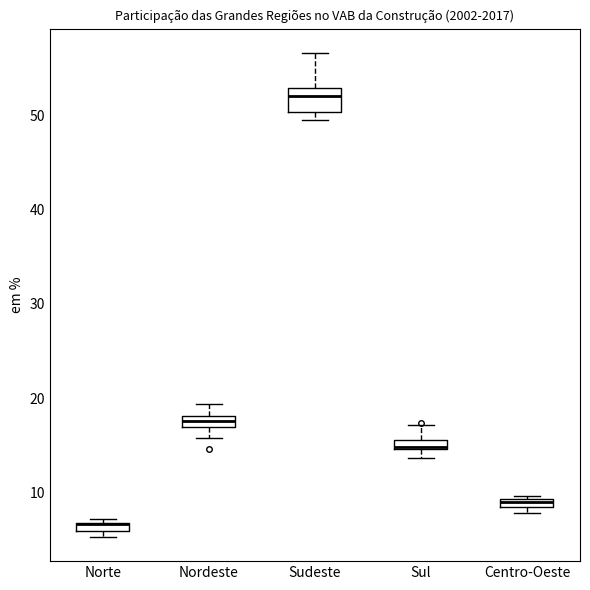

Where is the lower edge of the box for Sul on the y-axis? The values are not printed on the chart, so give them approximately, as read against the axis.

15